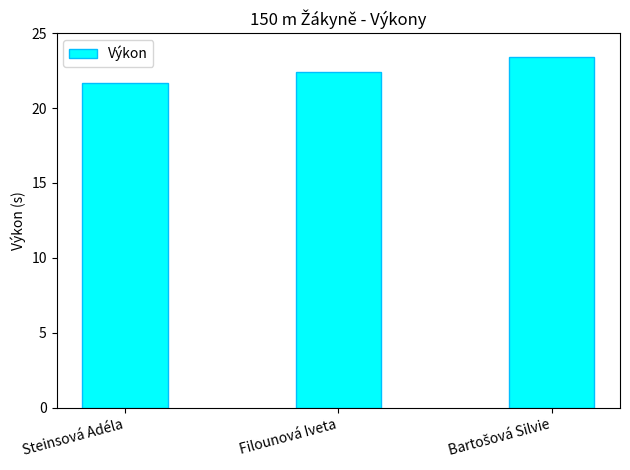

Count the values in the range 21 to 23.

2